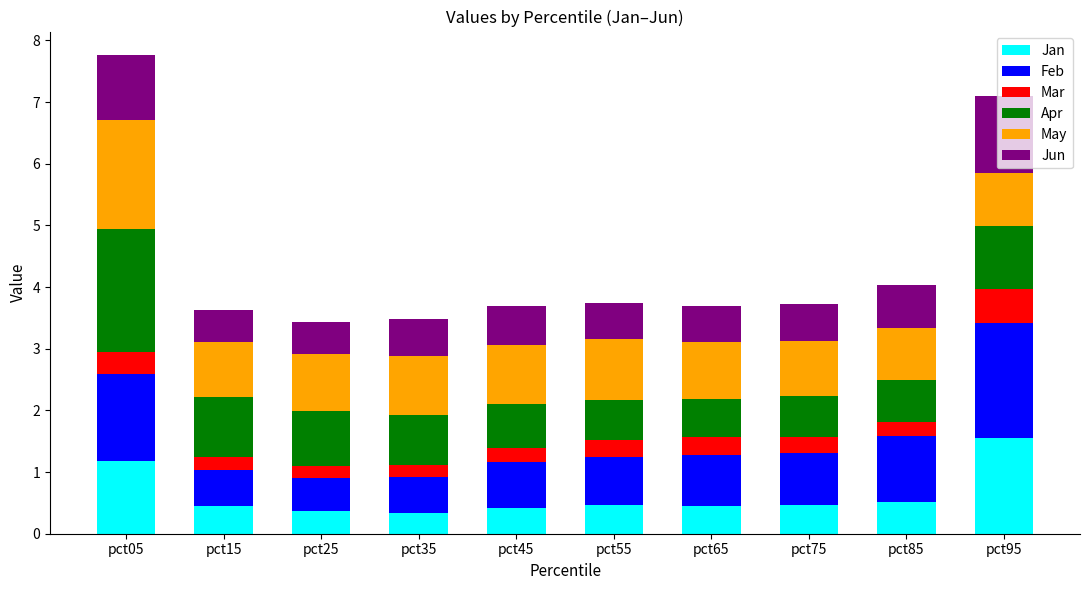

The Jan series shows 0.4 at pct45. True or false?

True